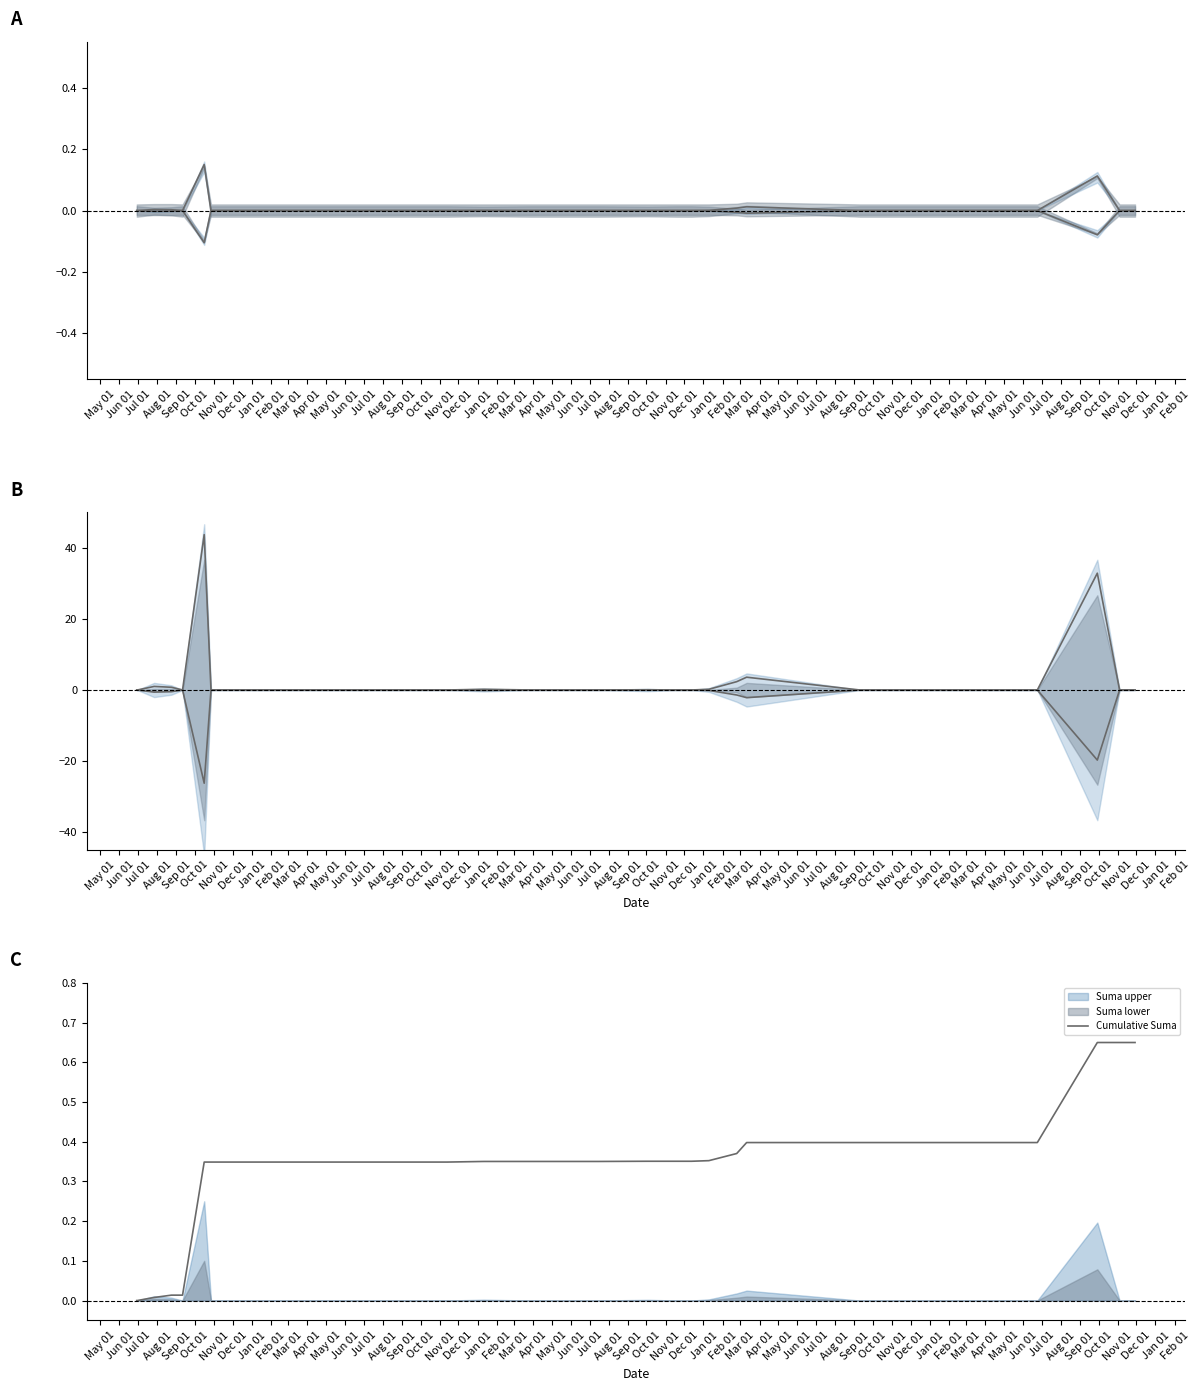

What is the value of the Cumulative Suma point at the 34th from the left?

0.3